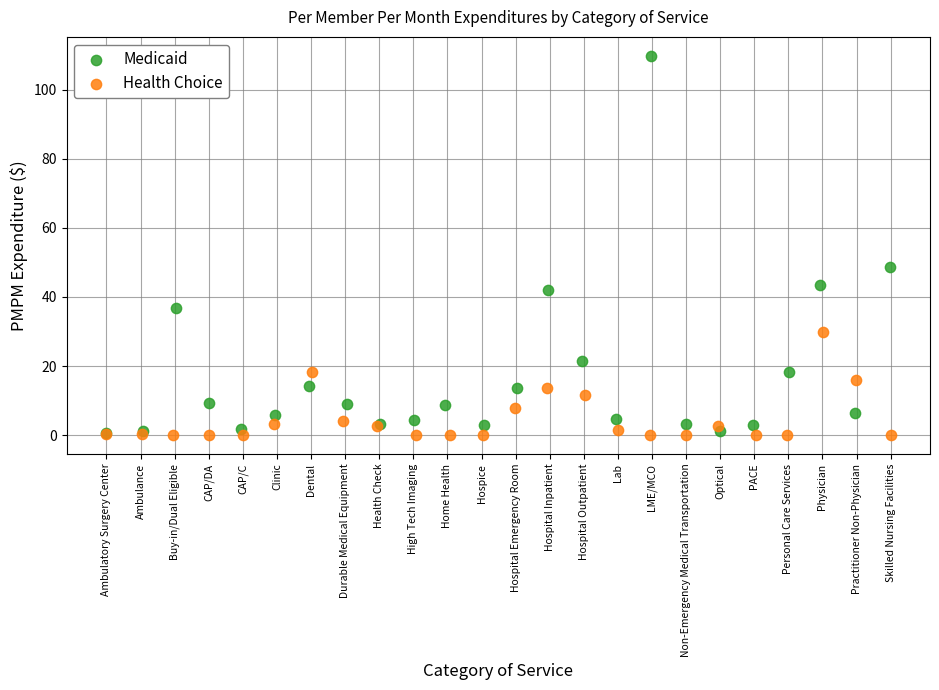

Which series has the largest Y range (max minus min)?

Medicaid